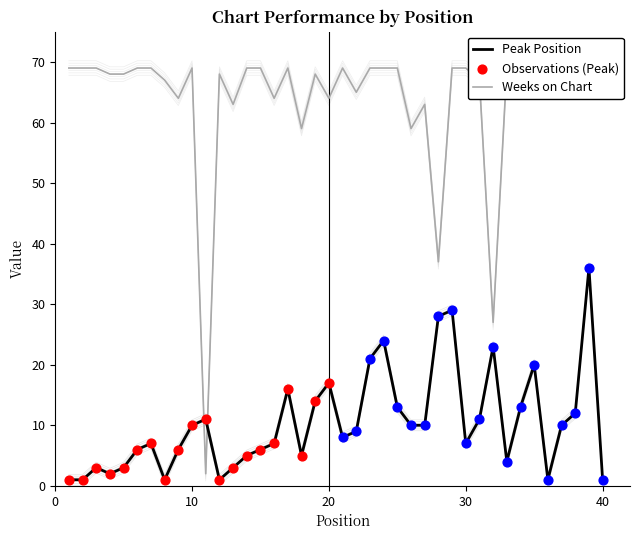

Which series has the widest spread of Y values?

Weeks on Chart